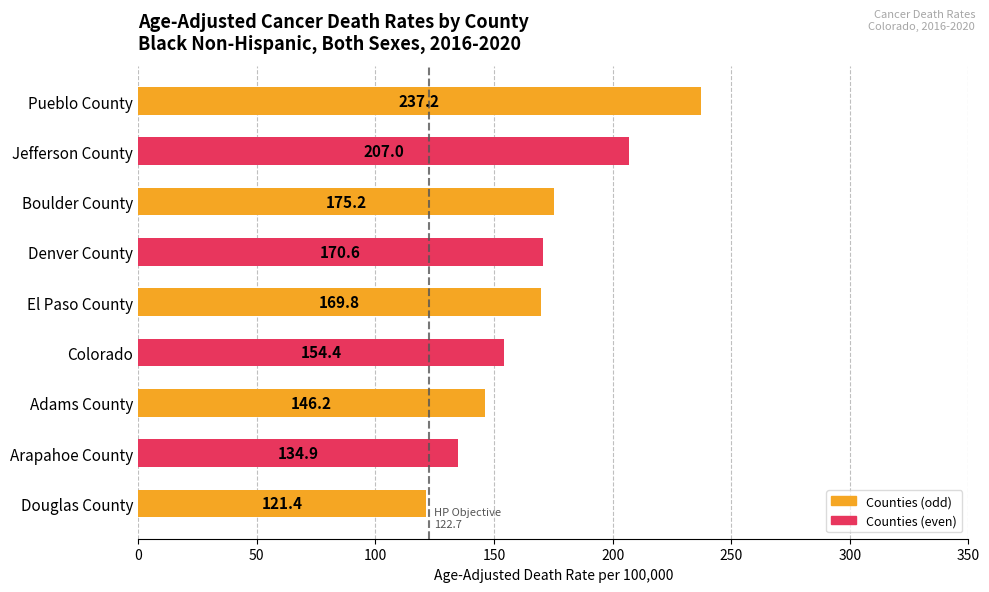

The value at Pueblo County is 237.2. True or false?

True